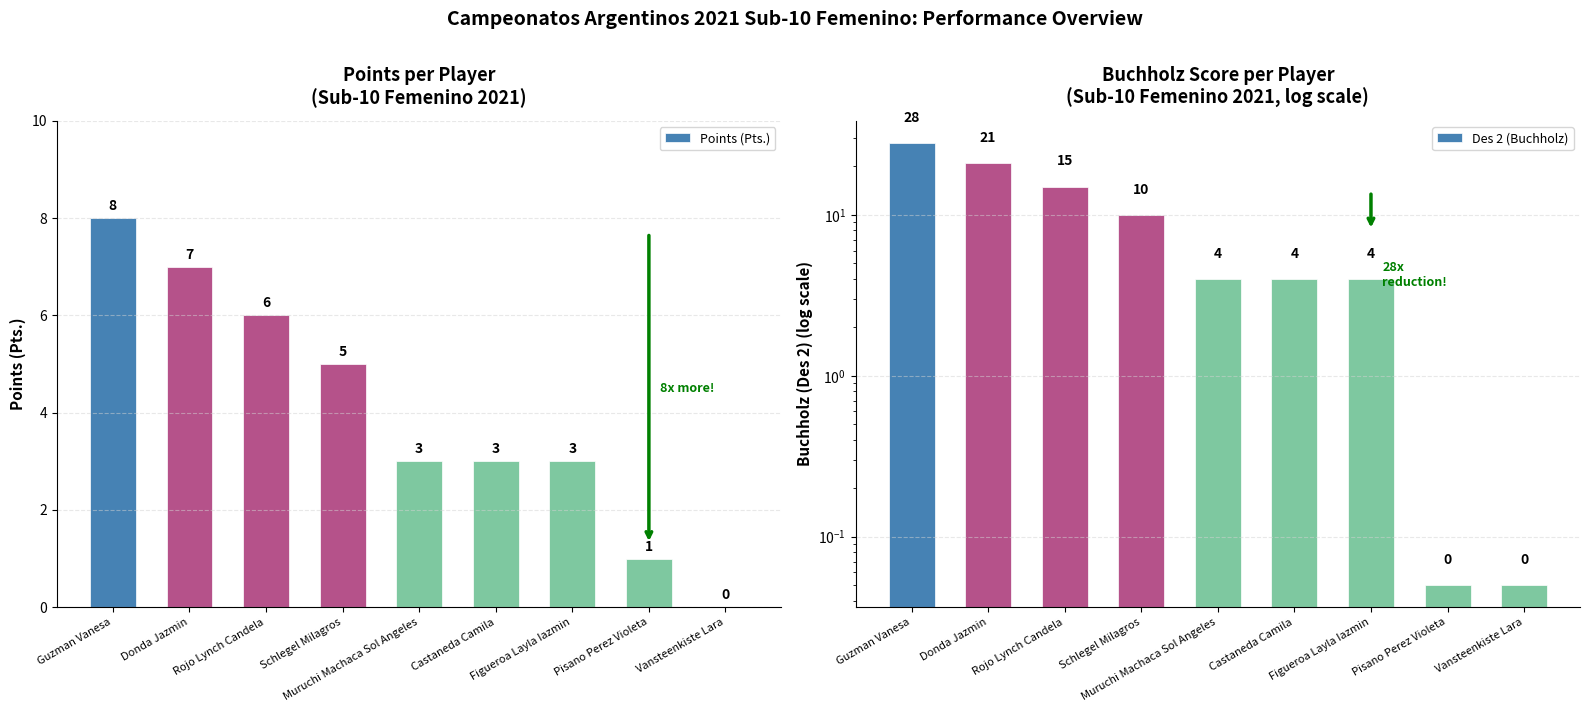

How many Des 2 (Buchholz) values are between 4 and 15?

5